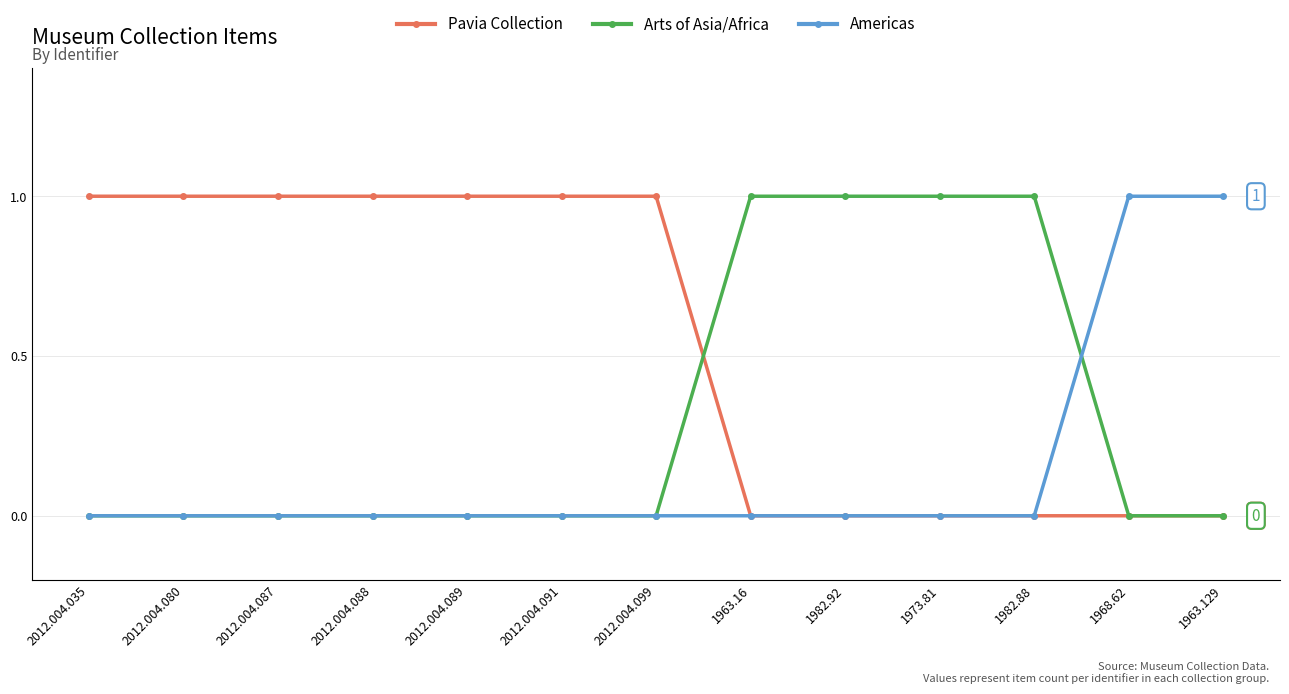

What is the label of the 8th point from the right?

2012.004.091